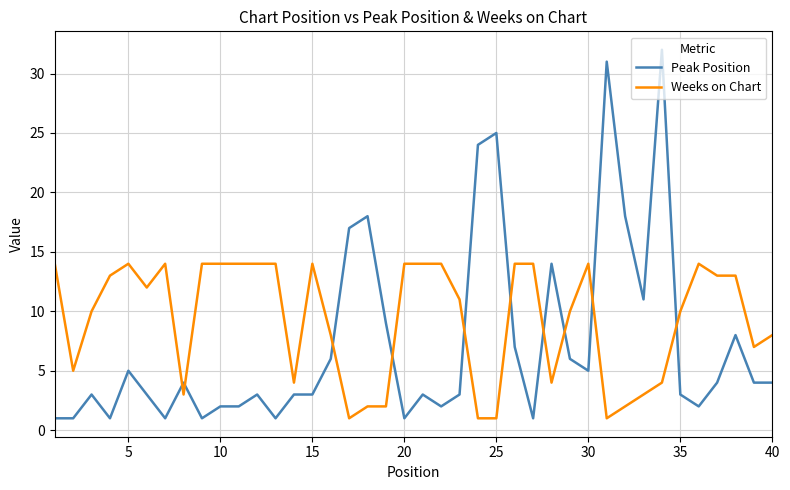

Which series has the widest spread of values?

Peak Position